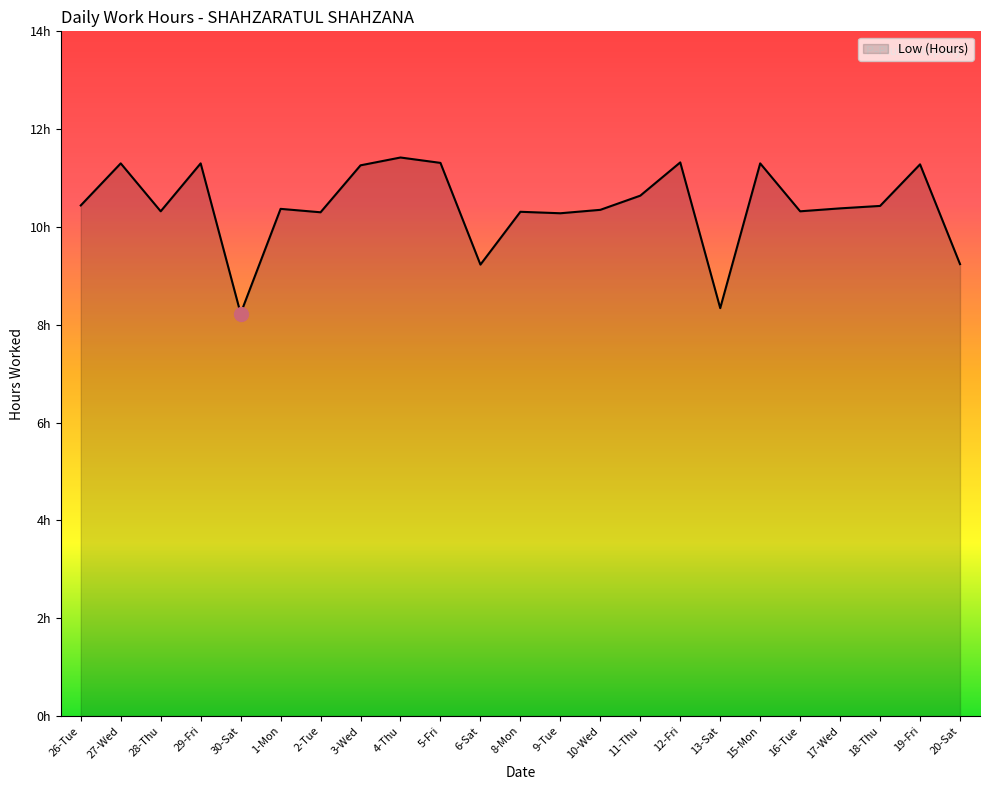

Does the chart have visible grid lines?

No